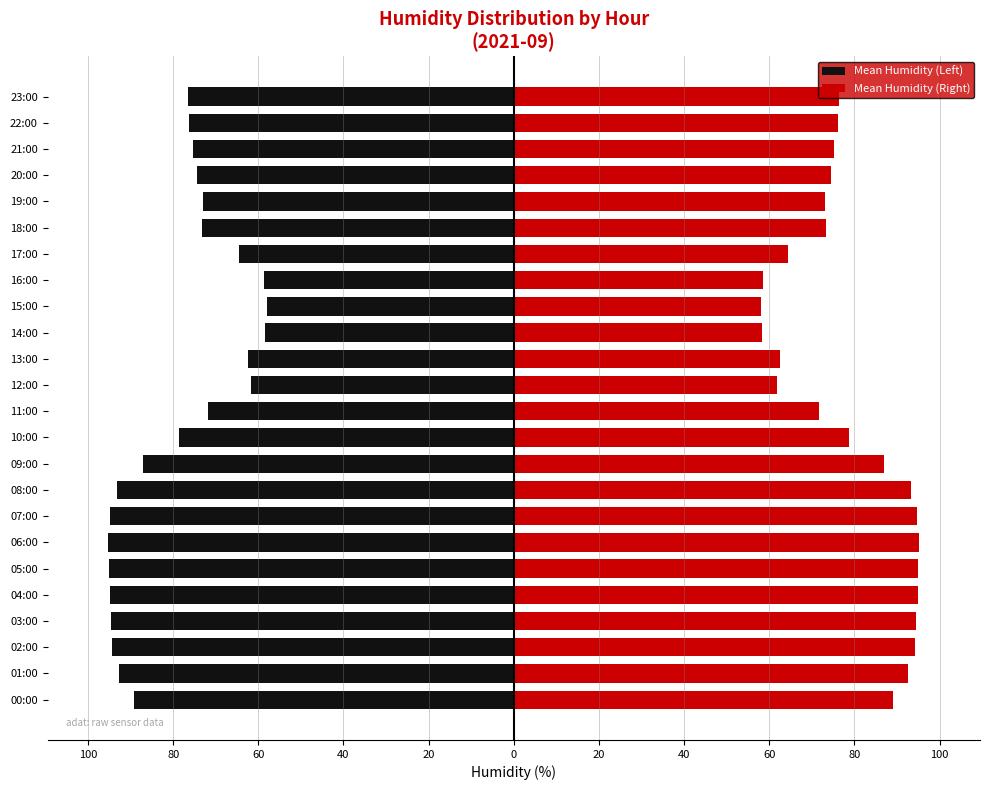

Reading left to right, list all the values displayed in this chart.

Mean Humidity (Left): -89.2	-92.6	-94.2	-94.5	-94.8	-95.0	-95.2	-94.8	-93.2	-87.0	-78.7	-71.7	-61.8	-62.5	-58.4	-58.0	-58.6	-64.5	-73.2	-73.1	-74.5	-75.3	-76.2	-76.4
Mean Humidity (Right): 89.2	92.6	94.2	94.5	94.8	95.0	95.2	94.8	93.2	87.0	78.7	71.7	61.8	62.5	58.4	58.0	58.6	64.5	73.2	73.1	74.5	75.3	76.2	76.4